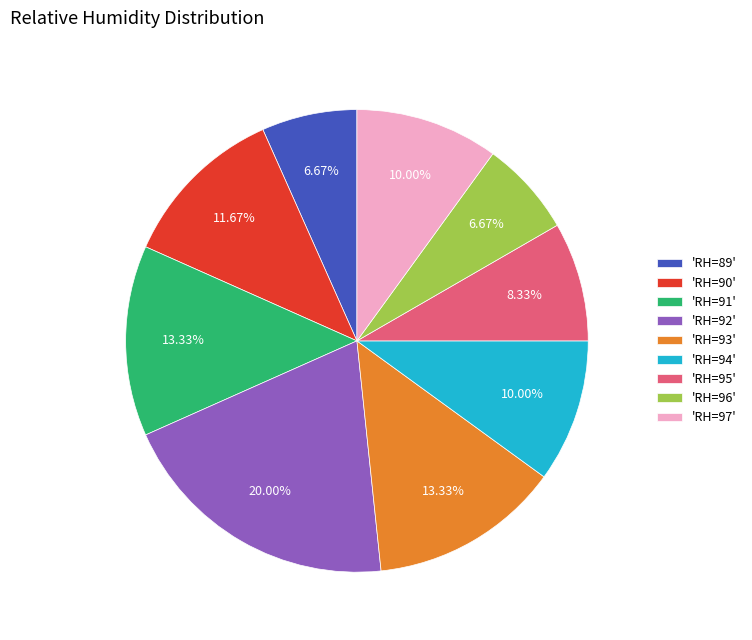

To the nearest percent, what is the average slice percentage?

11%